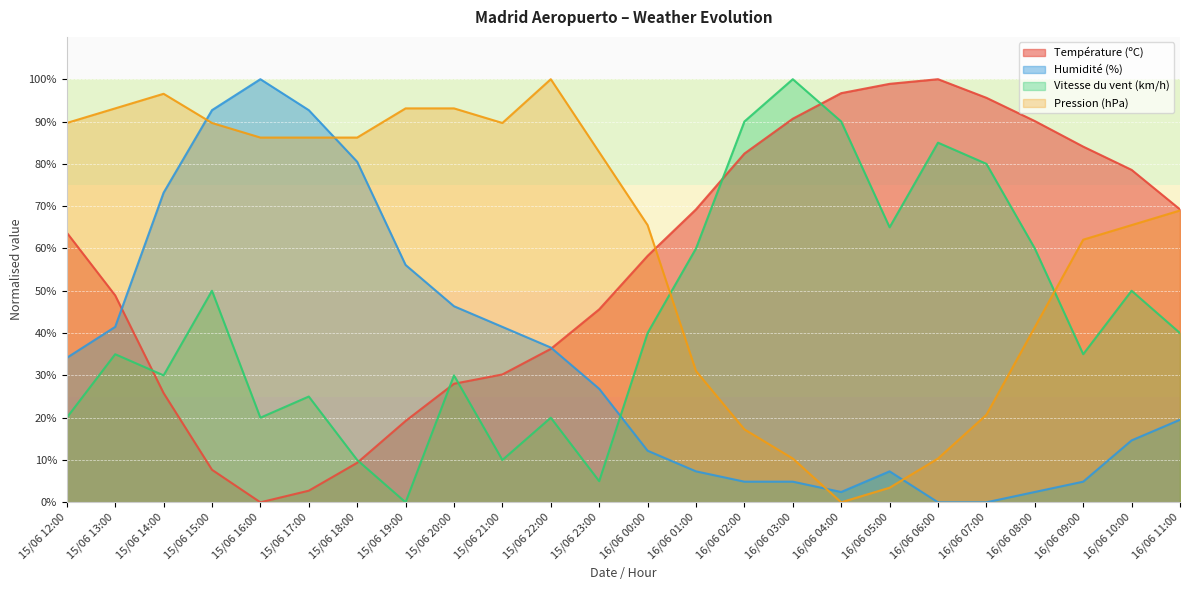

True or false: Vitesse du vent (km/h) has a value of 25.1 at 15/06 15:00.

False